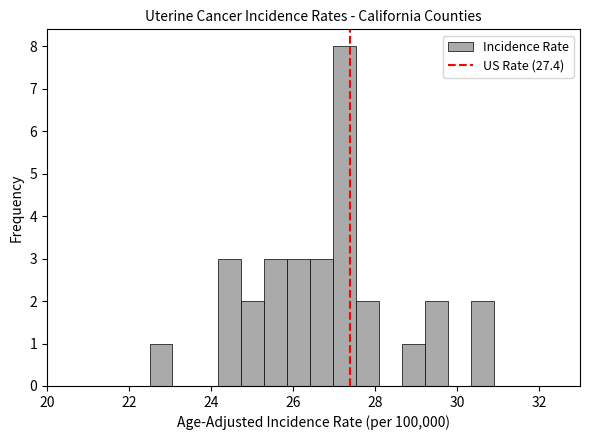

Around what value on the x-axis is the tallest bar? Give the approximate position of its centre, as read against the axis.

27.2